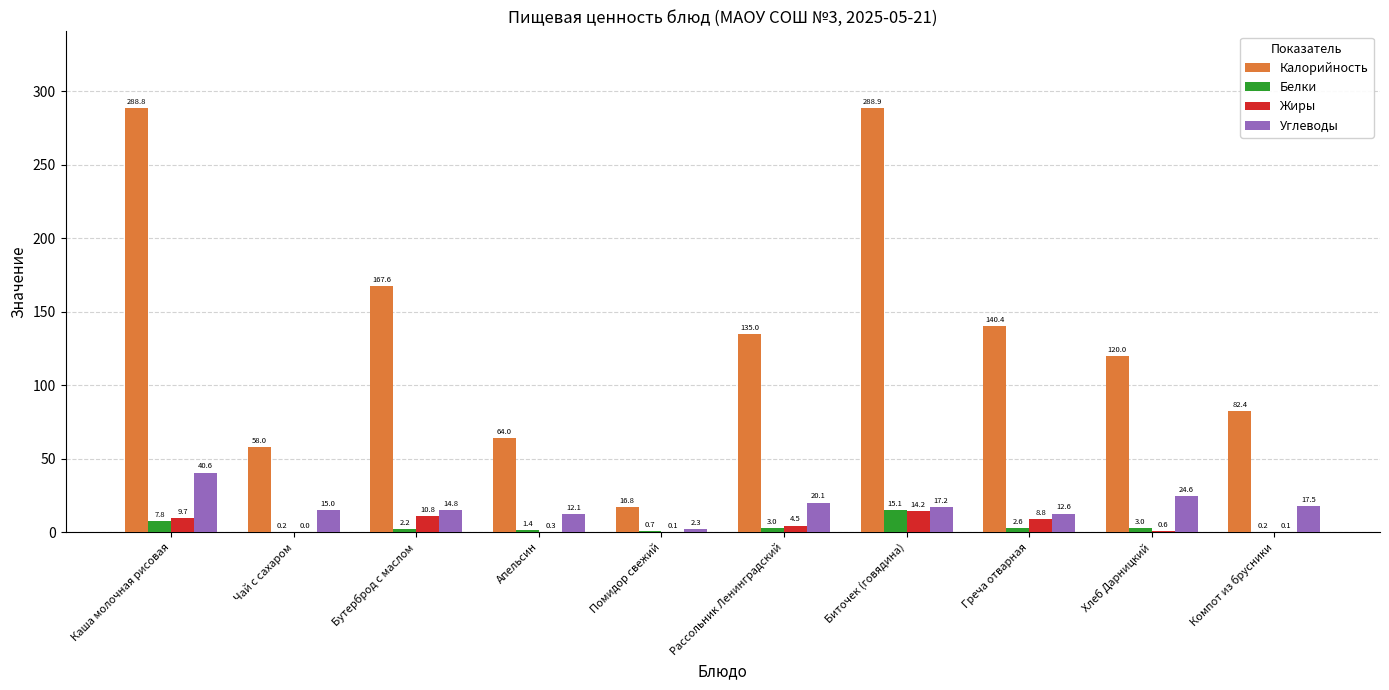

True or false: Калорийность has a value of 241.0 at Бутерброд с маслом.

False